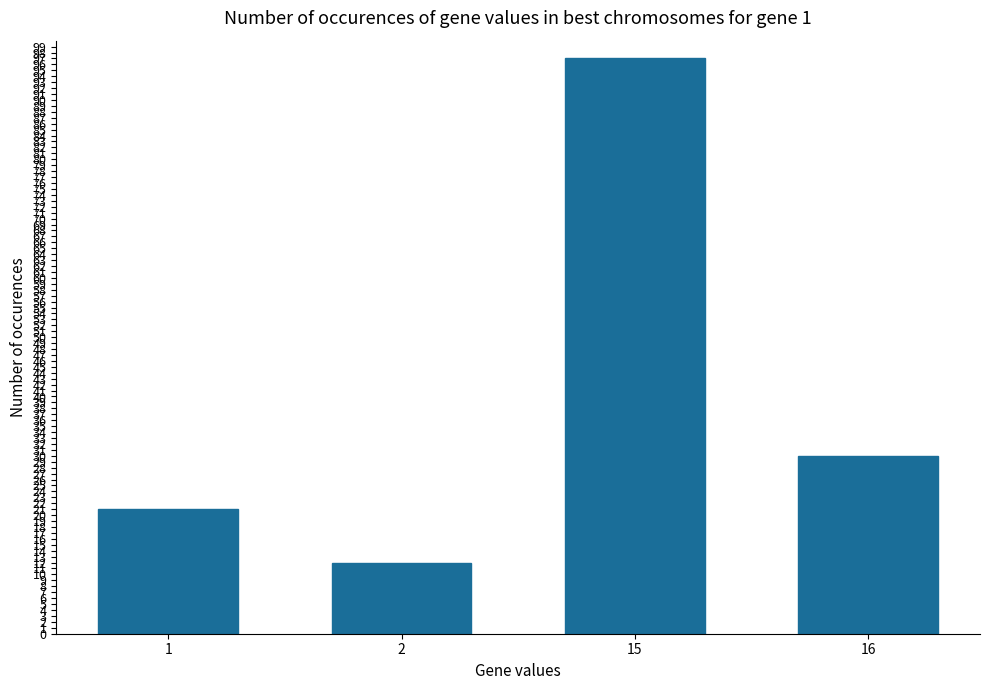

Rank the categories by value from lowest to highest.

2, 1, 16, 15